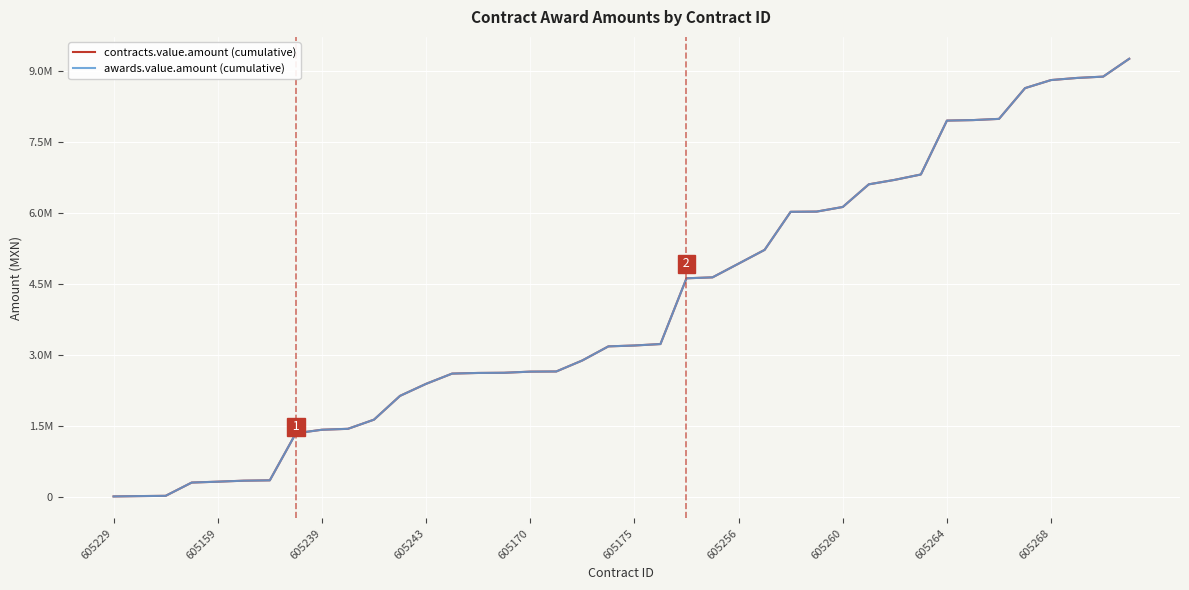

Reading left to right, extract all data points from this chart.

contracts.value.amount (cumulative): 3827	10957	16477	296757	315422	336364	344032	1337706	1412490	1431994	1625676	2128053	2381999	2598809	2612201	2616111	2639997	2643350	2876048	3173510	3192079	3222659	4611687	4631687	4921430	5212265	6016276	6020994	6118025	6596575	6691565	6804690	7943236	7953665	7979195	8628961	8799554	8844204	8871996	9249020
awards.value.amount (cumulative): 3827	10957	16477	296757	315422	336364	344032	1337706	1412490	1431994	1625676	2128053	2381999	2598809	2612201	2616111	2639997	2643350	2876048	3173510	3192079	3222659	4611687	4631687	4921430	5212265	6016276	6020994	6118025	6596575	6691565	6804690	7943236	7953665	7979195	8628961	8799554	8844204	8871996	9249020